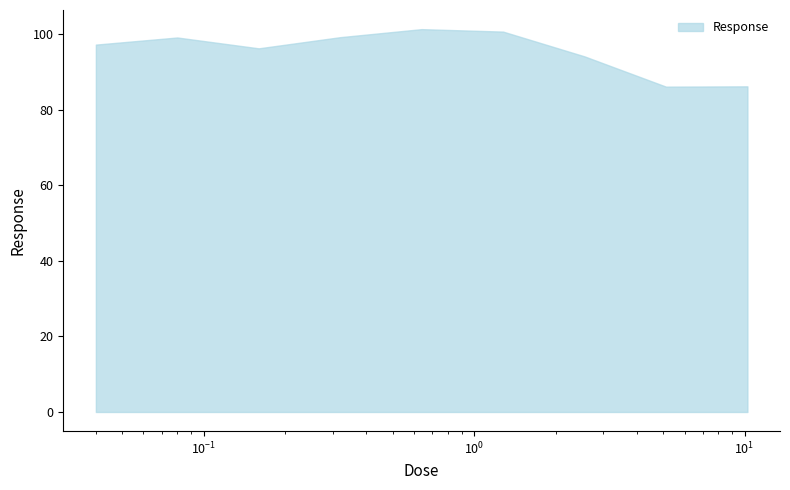

What is the minimum value shown in the chart?

86.1